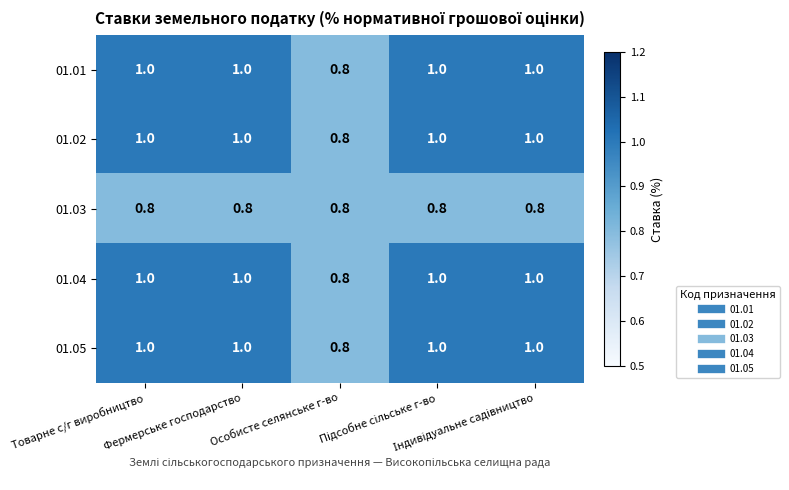

How many data points does each series have?

5